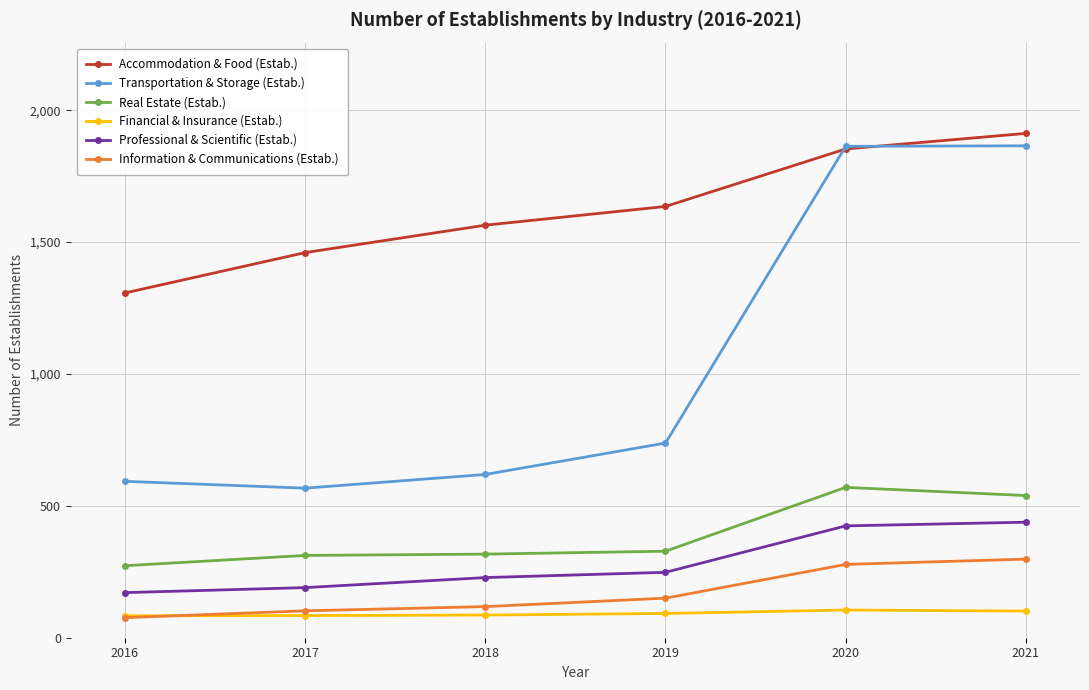

What is the value of the Transportation & Storage (Estab.) point at the 4th from the left?

738